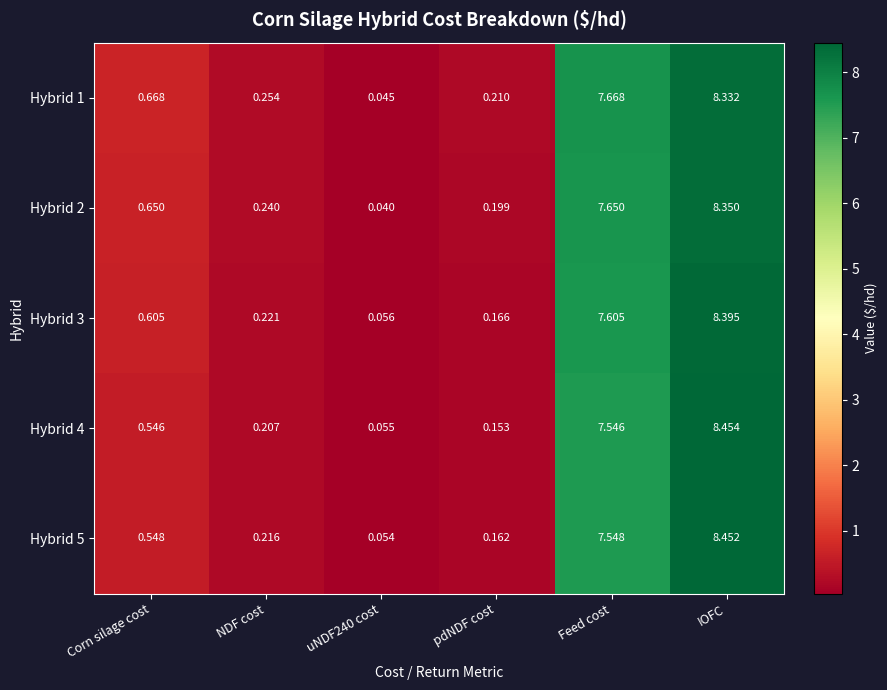

Which series changed the most between Corn silage cost and uNDF240 cost?

Hybrid 1